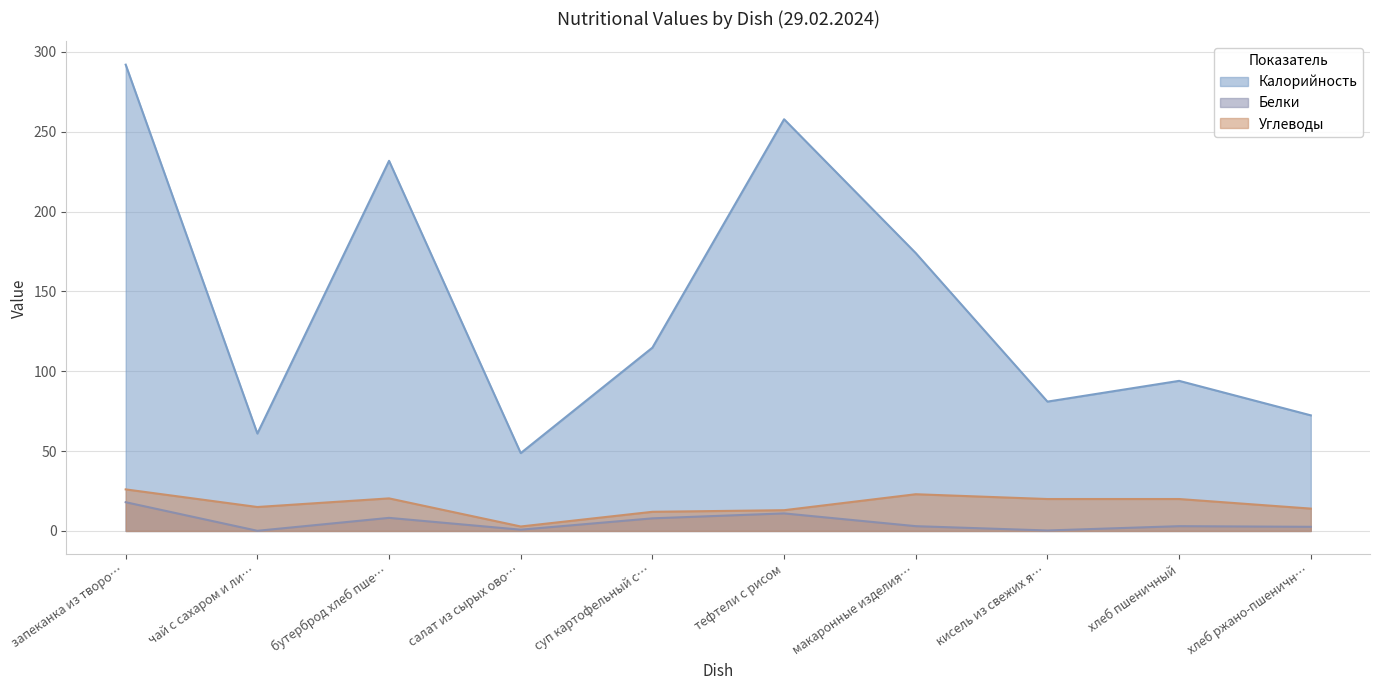

What is the value of the Белки point at the 9th from the left?

3.0